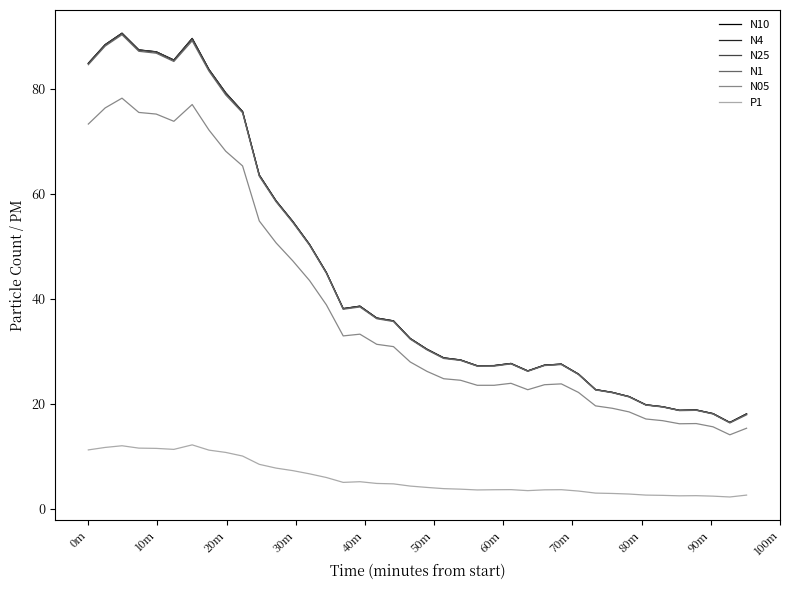

True or false: N05 and P1 intersect in this chart.

False